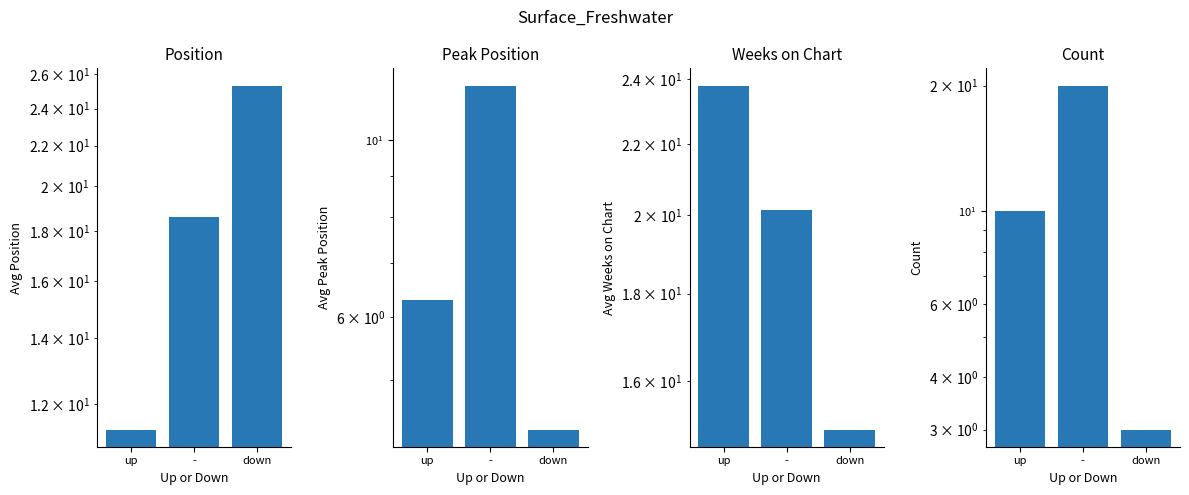

What is the value of the Count bar at the 2nd from the left?

20.0